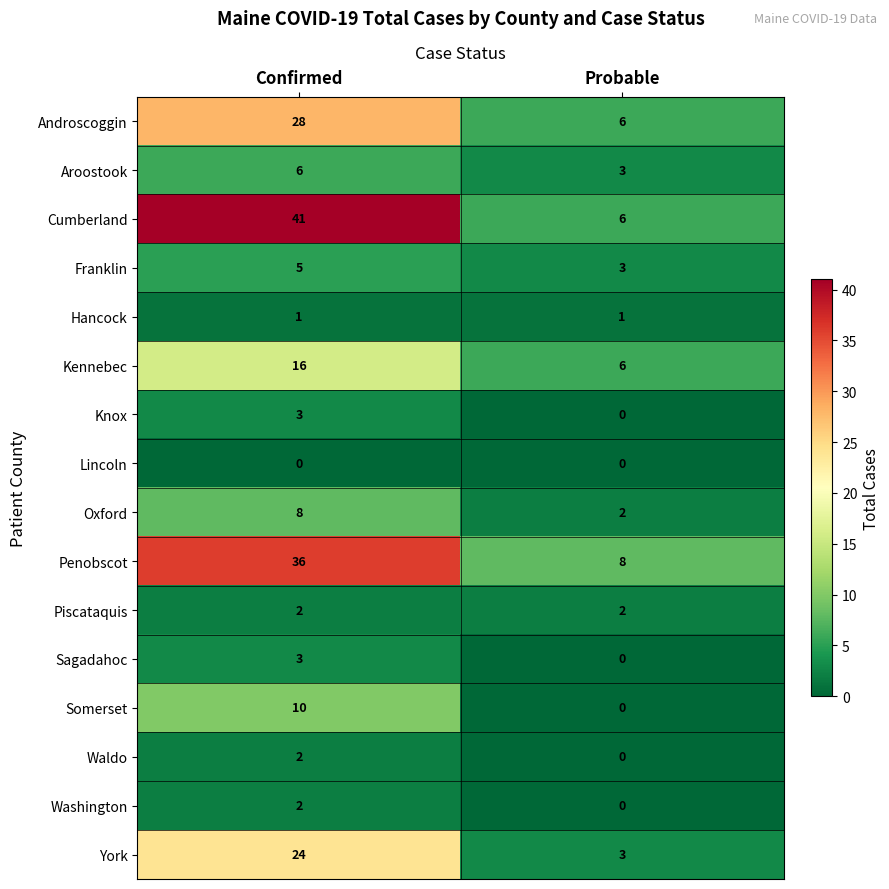

What is the sum of all Somerset values?

10